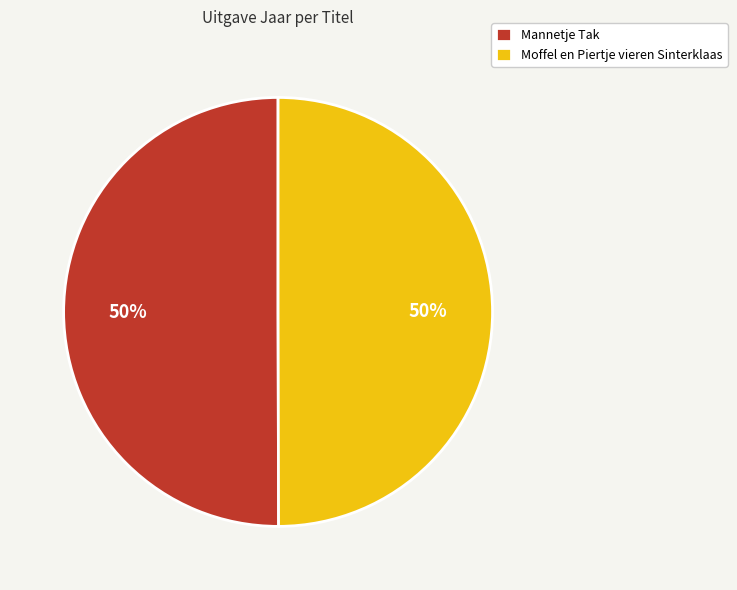

How many slices are in this pie chart?

2